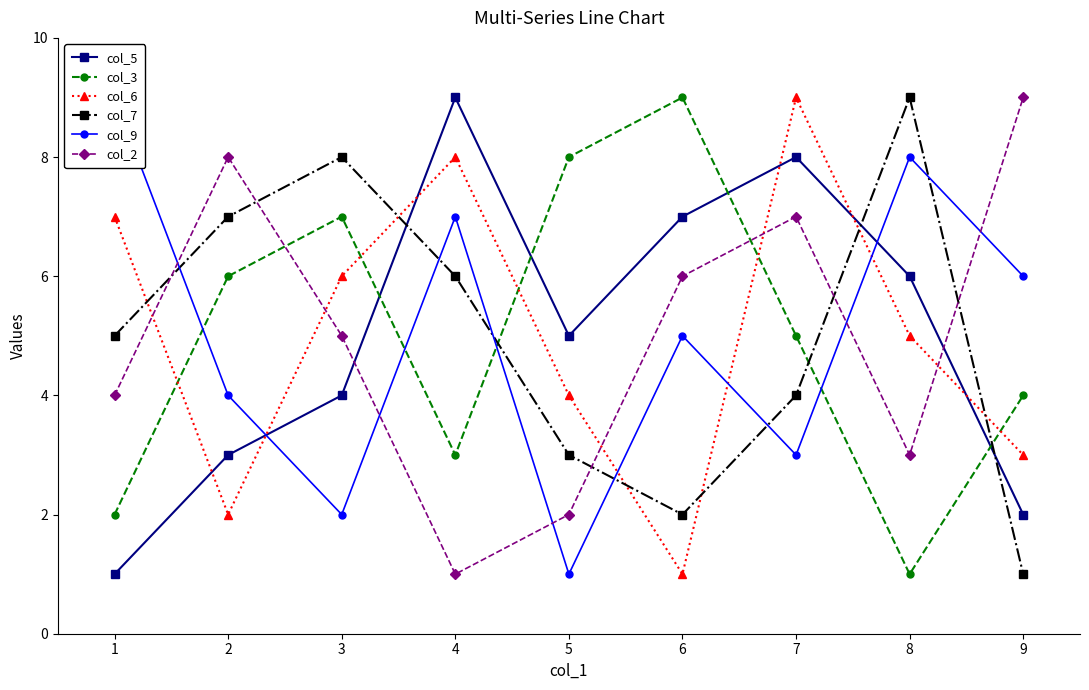

What is the difference between the maximum and minimum values in the col_3 series?

8